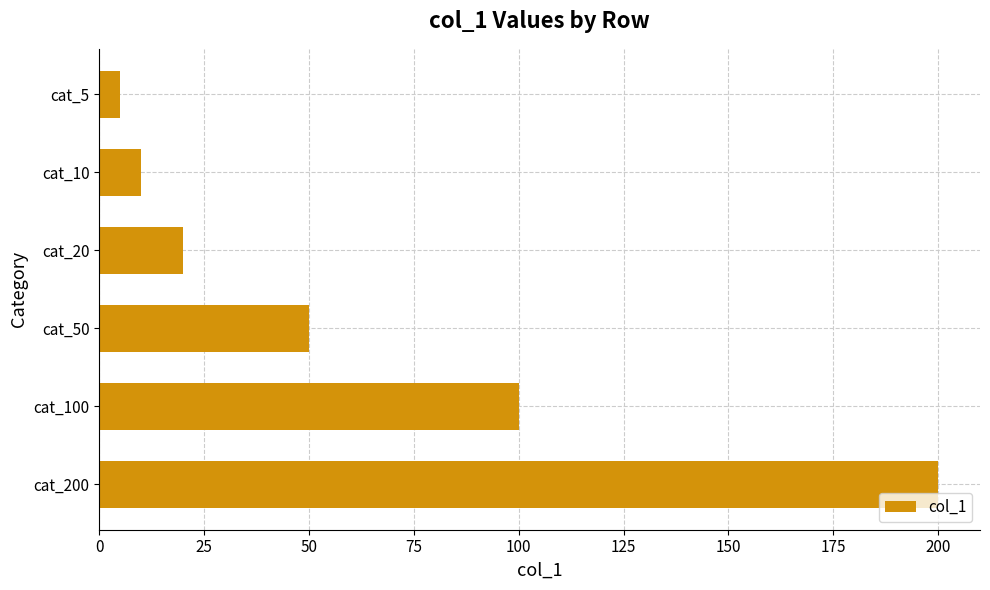

What is the change in value from cat_200 to cat_5?

-195